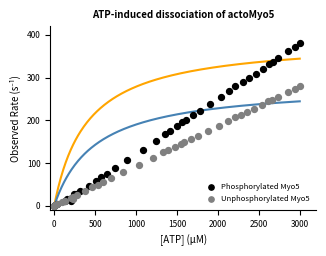

Which series has the largest Y range (max minus min)?

Phosphorylated Myo5